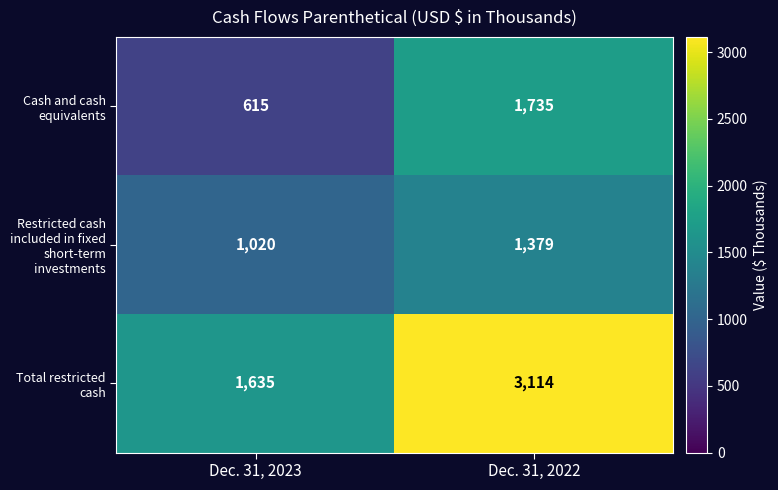

Which series has the largest total across all categories?

Total restricted cash